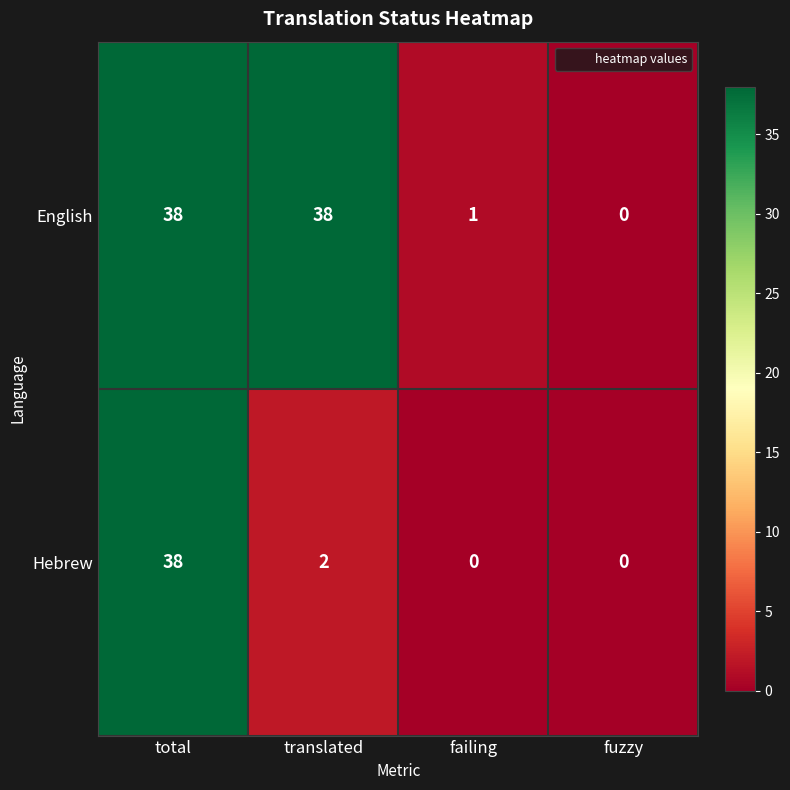

True or false: Hebrew has a value of 22 at fuzzy.

False